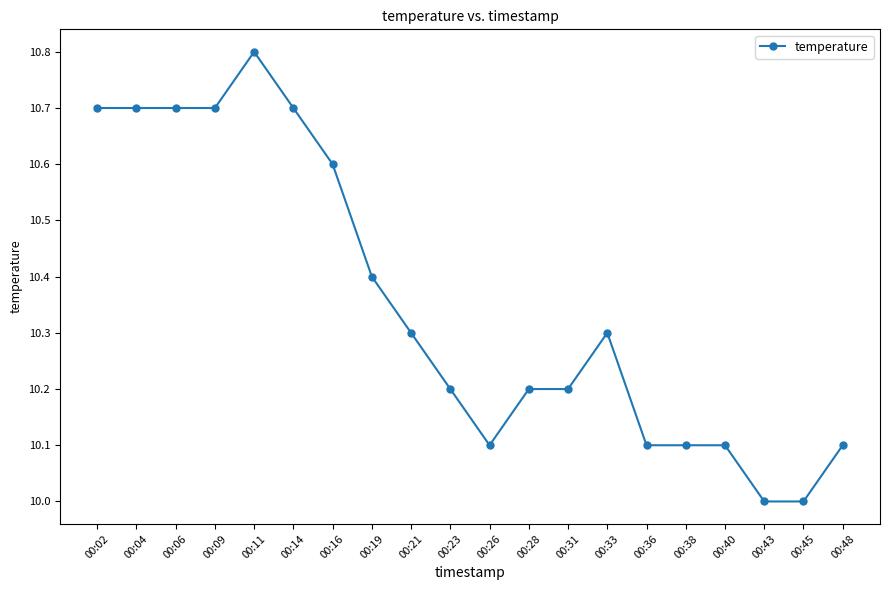

What is the difference between the second highest and second lowest values?

0.7